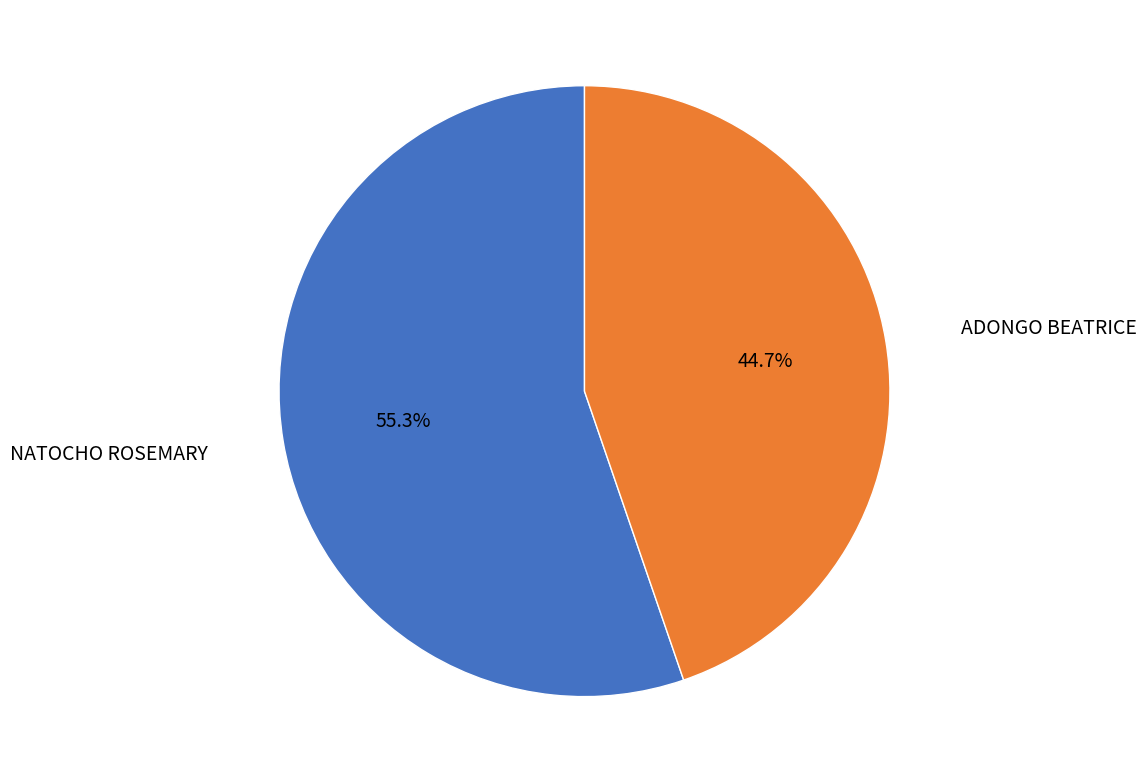

How many slices are in this pie chart?

2